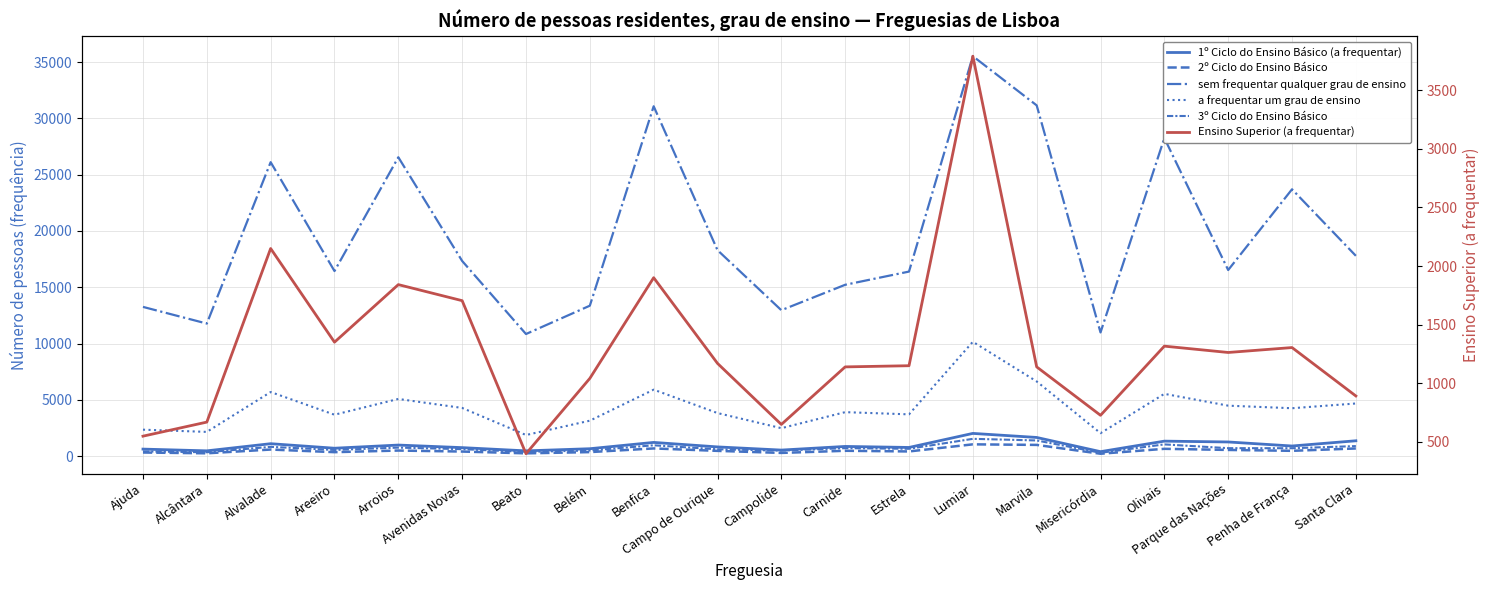

At which category does 2º Ciclo do Ensino Básico reach its first local valley?

Alcântara